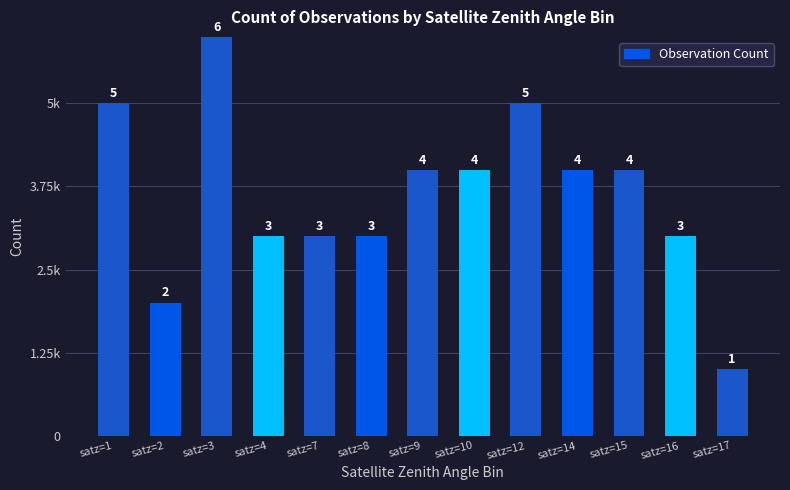

What is the value of the 3rd bar from the left?

6